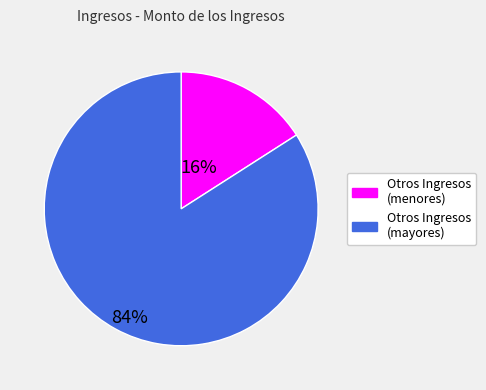

Is there any slice that represents more than half of the pie?

Yes